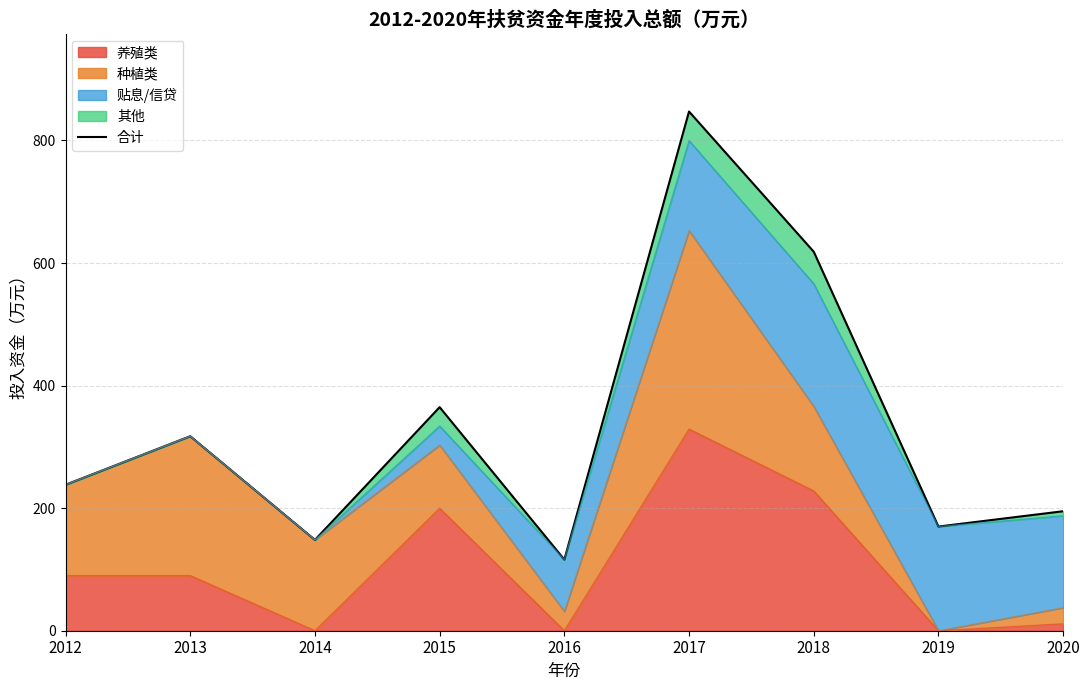

Is it true that the value at 2018 is 618.5?

True